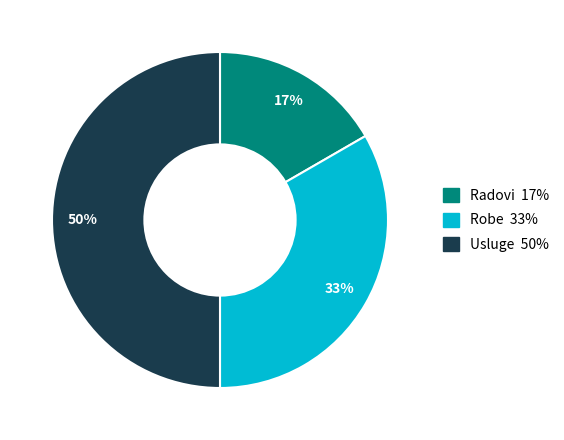

To the nearest percent, what is the difference between the largest and smallest slice percentages?

33%